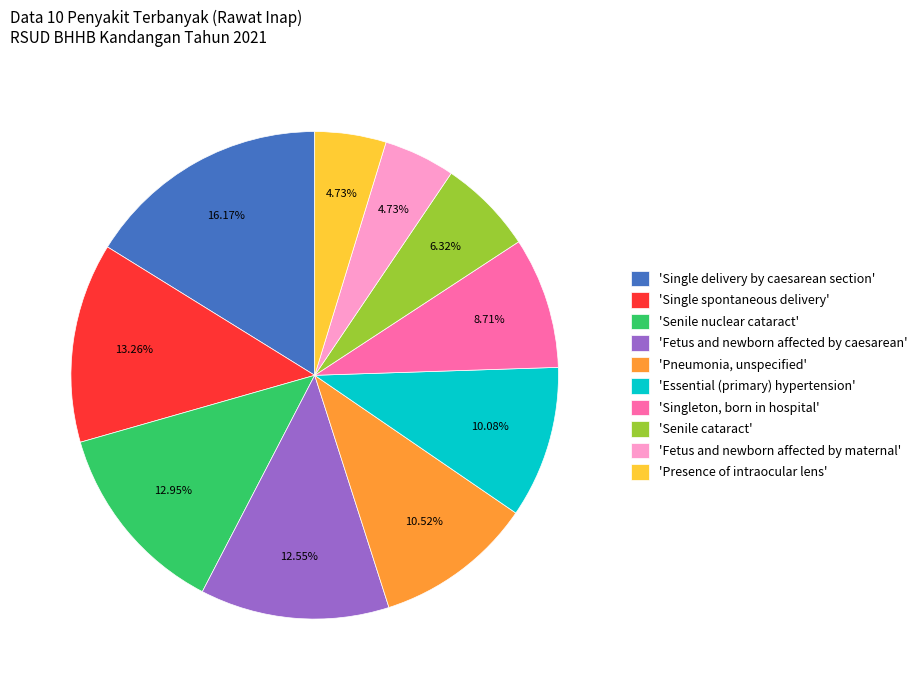

What is the largest slice in the pie chart?

'Single delivery by caesarean section'